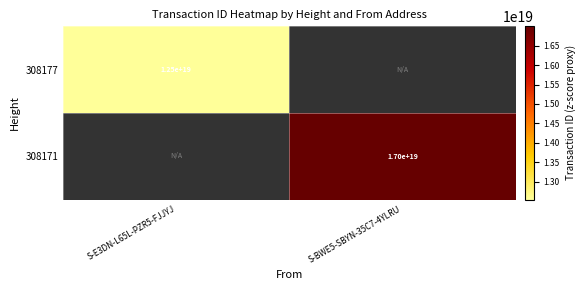

The value of 308171 at S-BWE5-SBYN-35C7-4YLRU is 17000000000000000000. True or false?

True